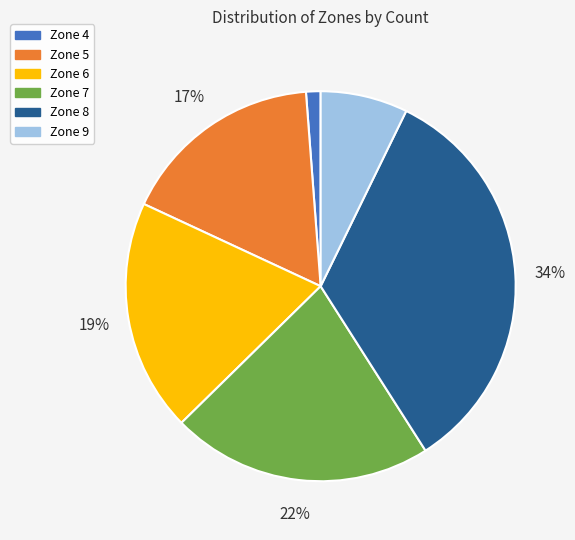

Does Zone 7 account for over 50% of the chart?

No